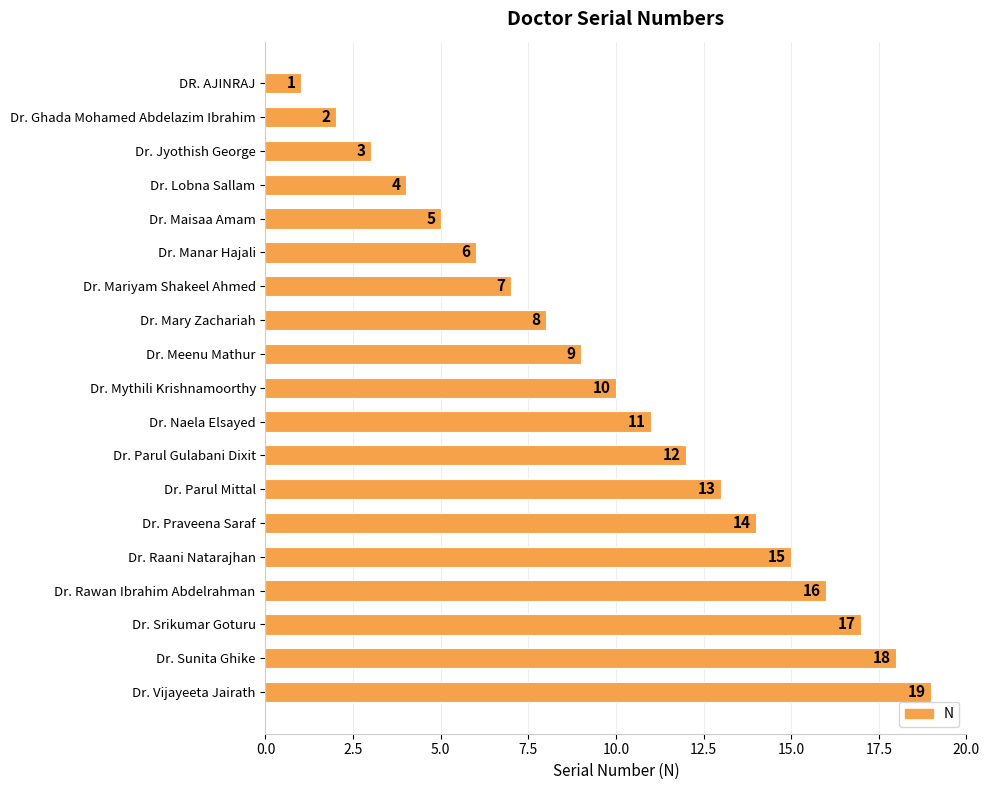

What is the difference between the second highest and minimum values?

17